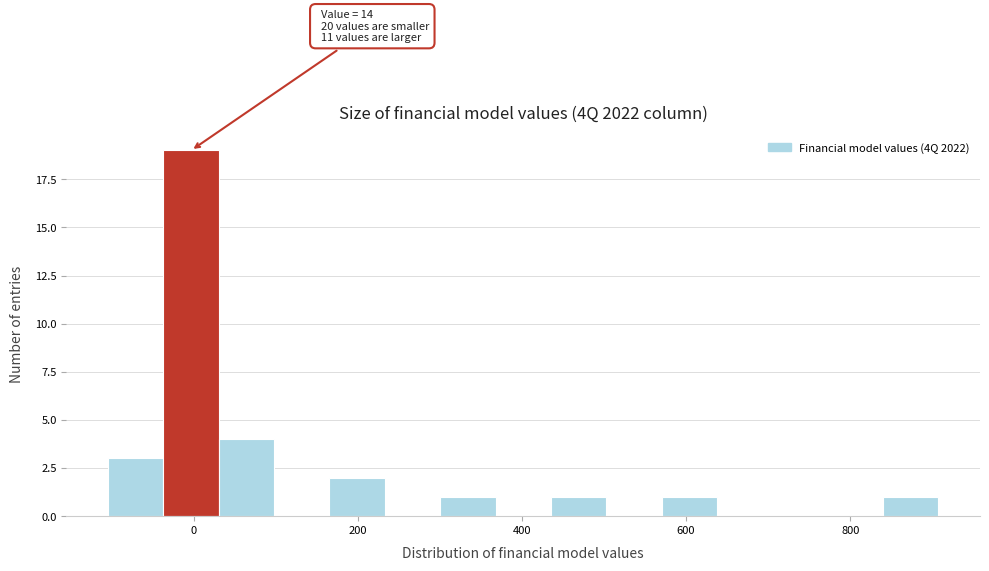

Read against the x-axis, roughly where is the centre of the tallest bar?

0